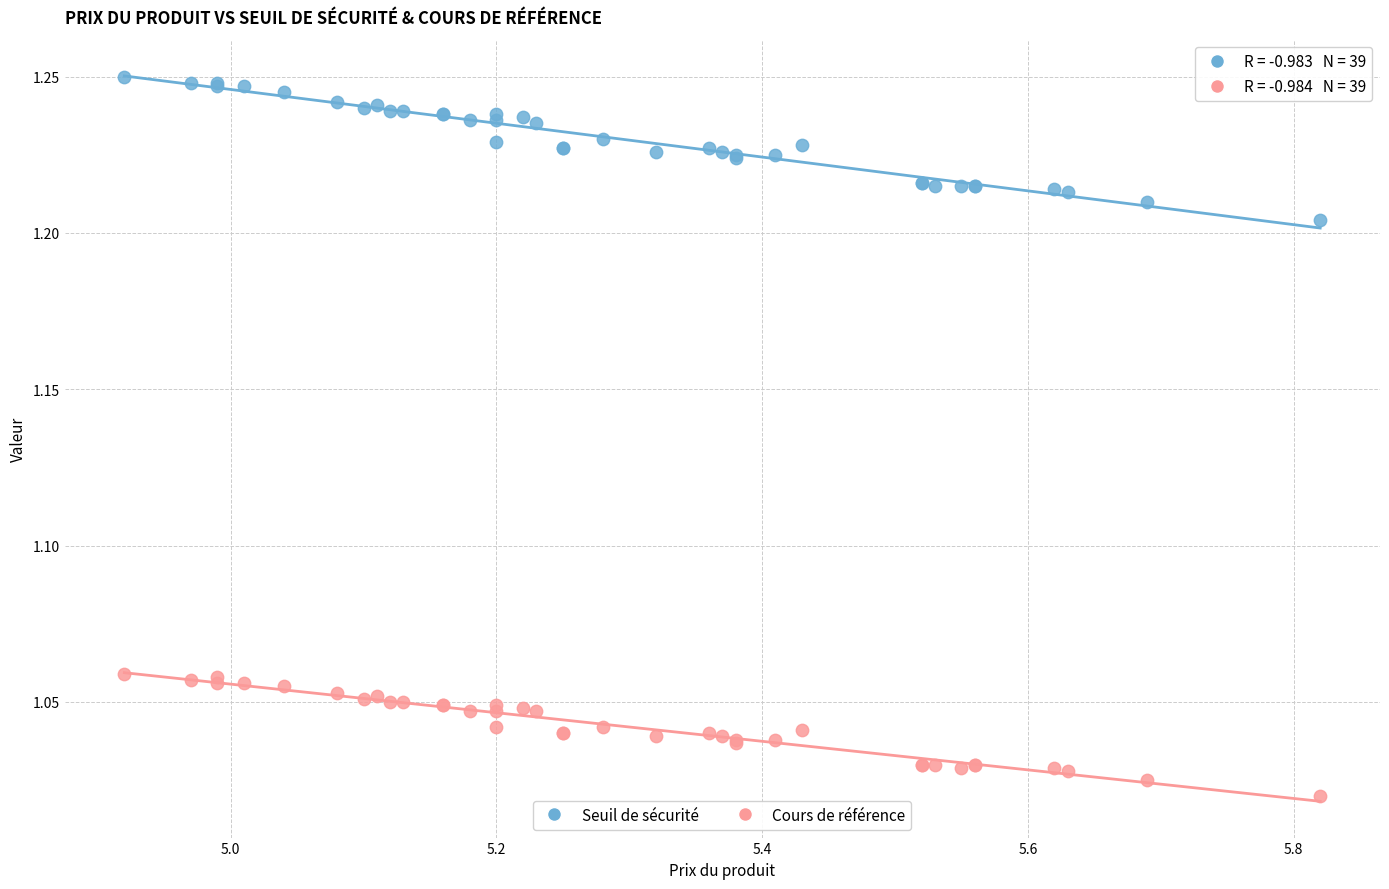

Which series has the widest spread of Y values?

Seuil de sécurité